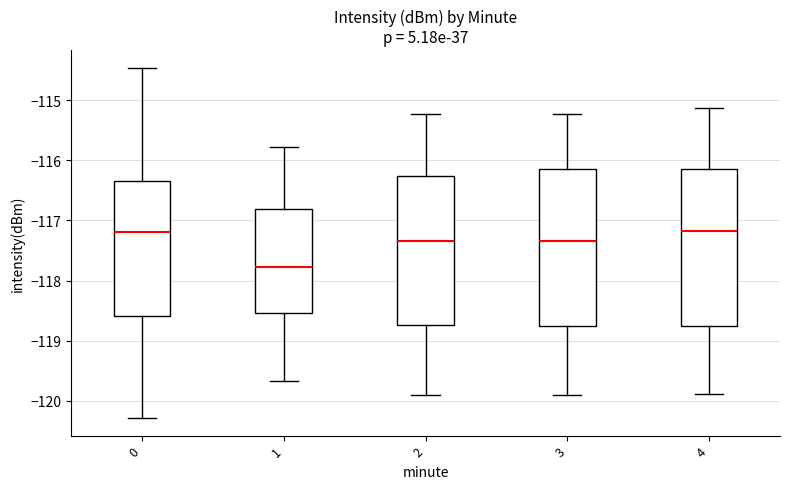

Which box's median line is the lowest?

1